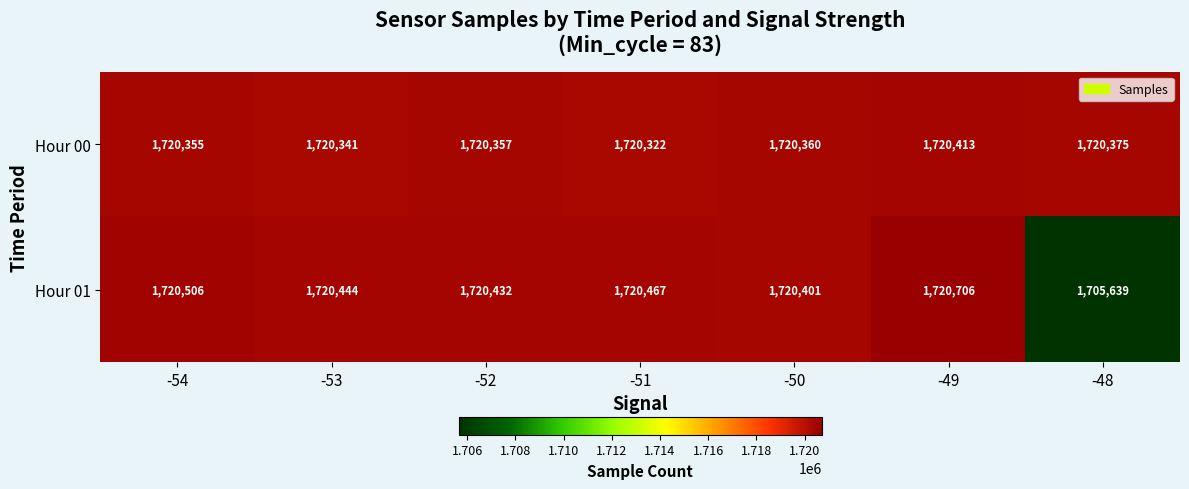

Reading left to right, extract all data points from this chart.

Hour 00: -54=1720355	-53=1720341	-52=1720357	-51=1720322	-50=1720360	-49=1720413	-48=1720375
Hour 01: -54=1720506	-53=1720444	-52=1720432	-51=1720467	-50=1720401	-49=1720706	-48=1705639